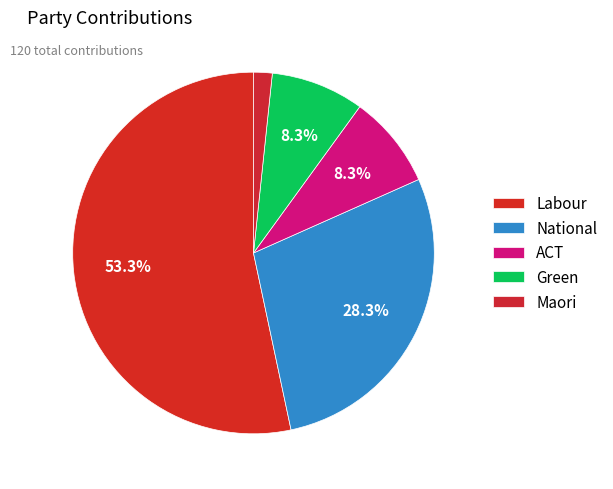

What is the ratio of the value at Labour to the value at National?

1.9